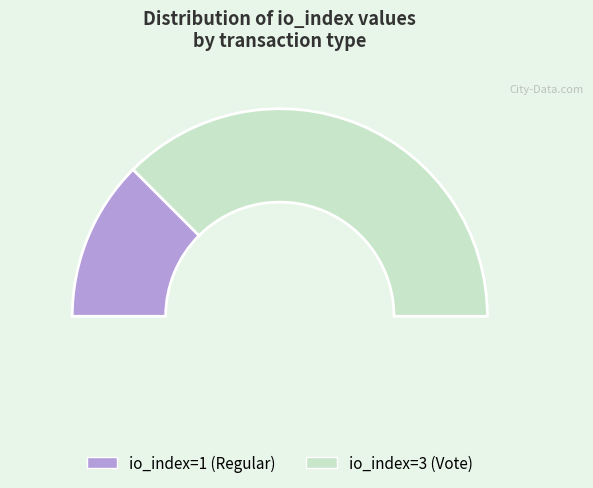

What percentage is the tx_index_1 slice, to the nearest percent?

25%